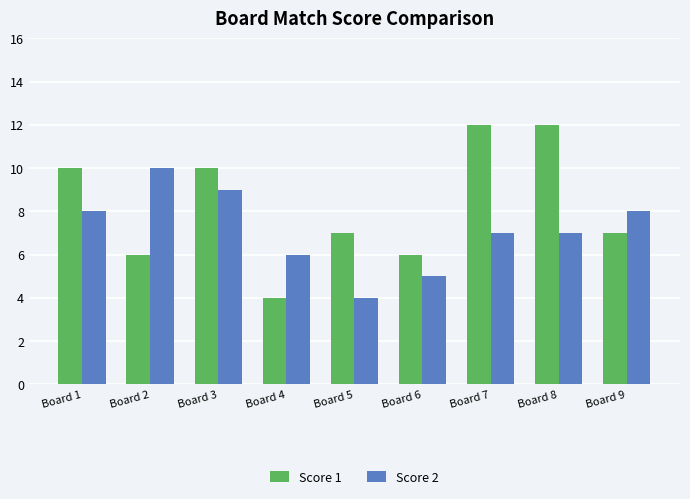

What is the maximum value for Score 2?

10